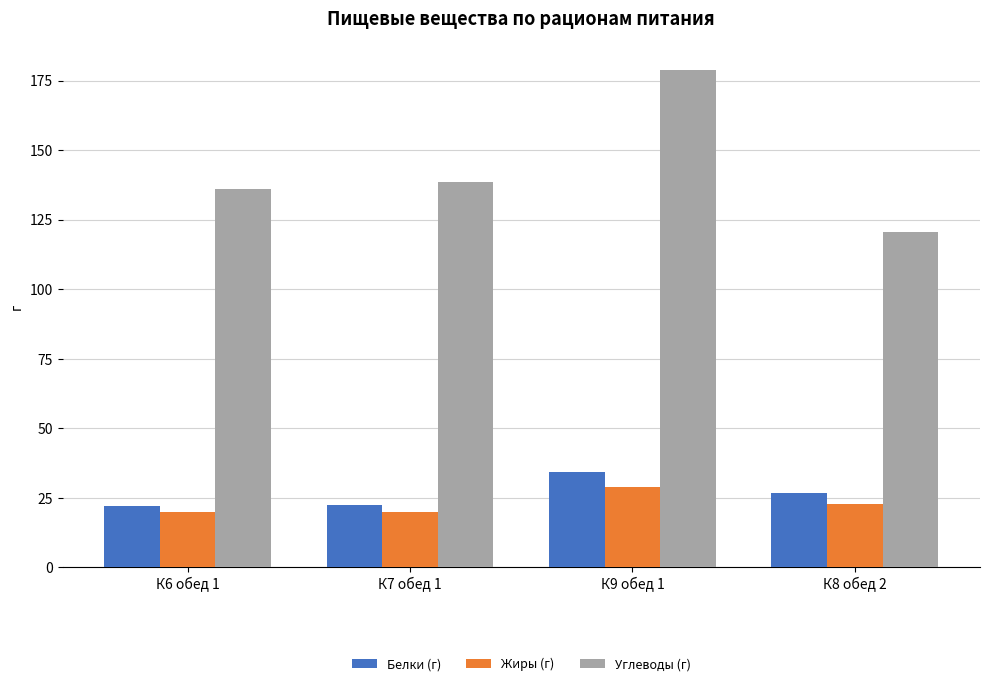

What is the maximum value for Жиры (г)?

29.0